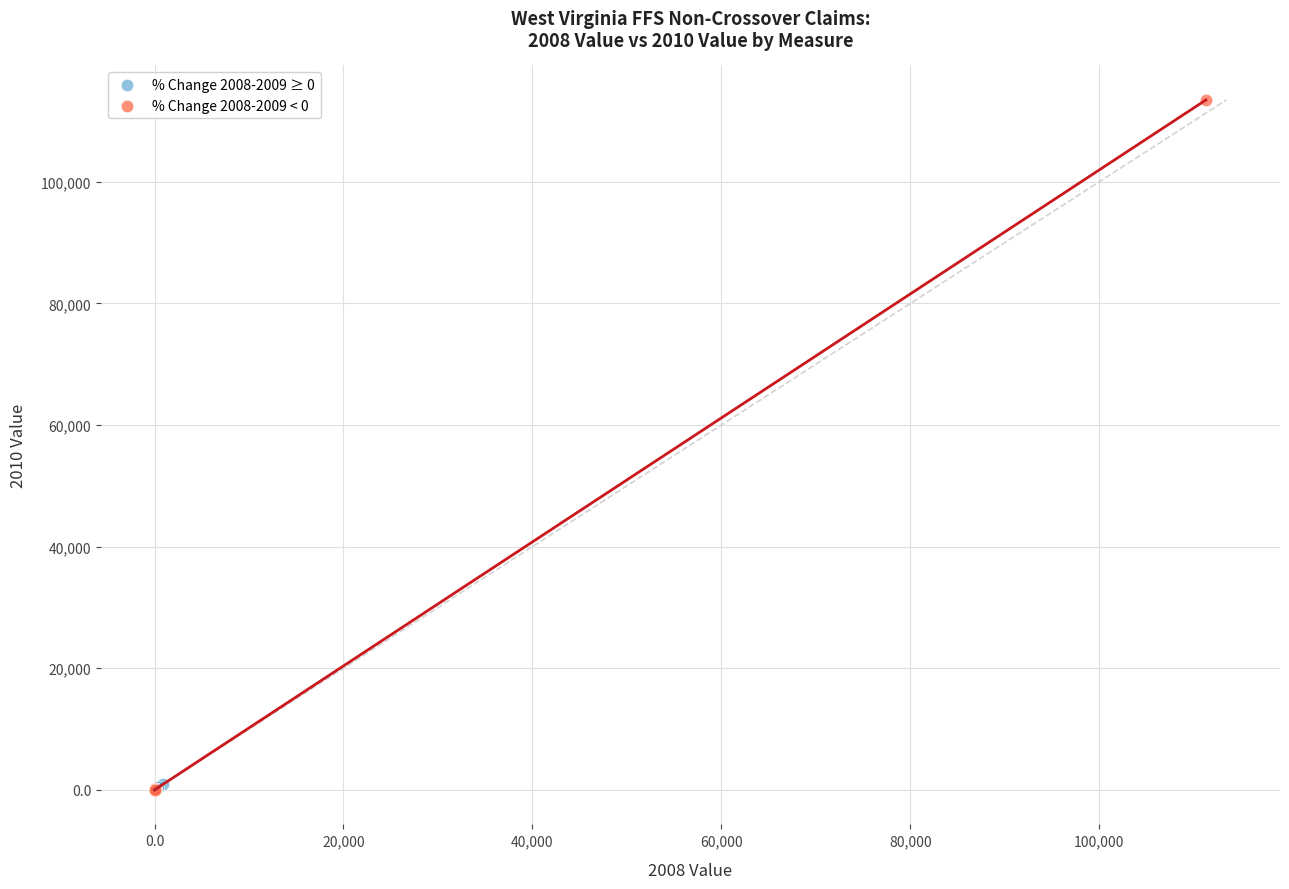

Which series has the widest spread of Y values?

% Change 2008-2009 < 0